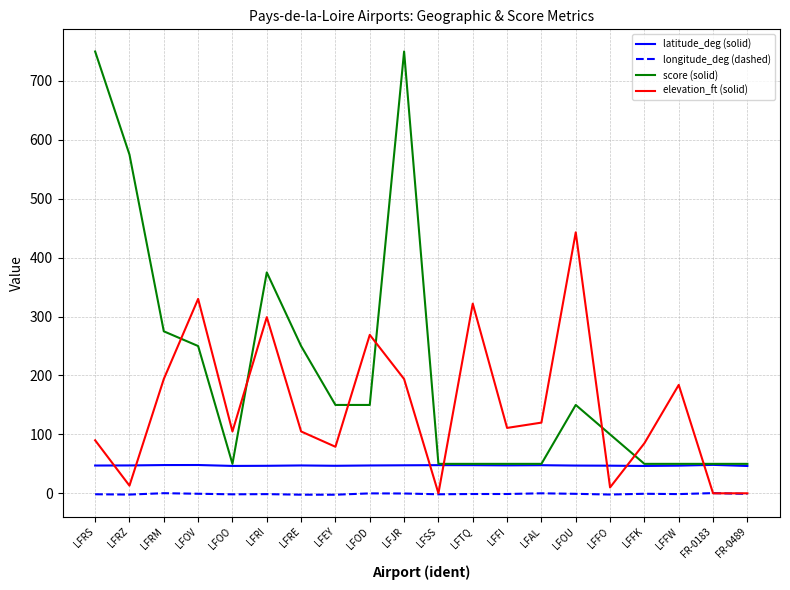

Which series has the largest range (max minus min)?

score (solid)